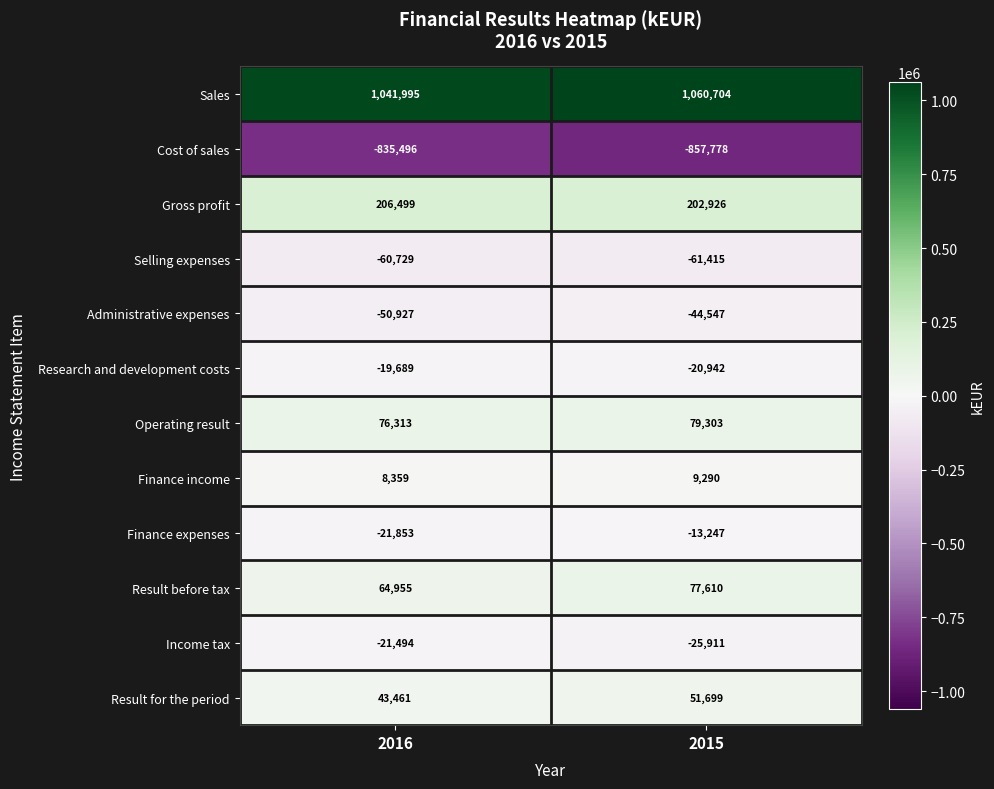

What is the lowest value of the Finance income series?

8359